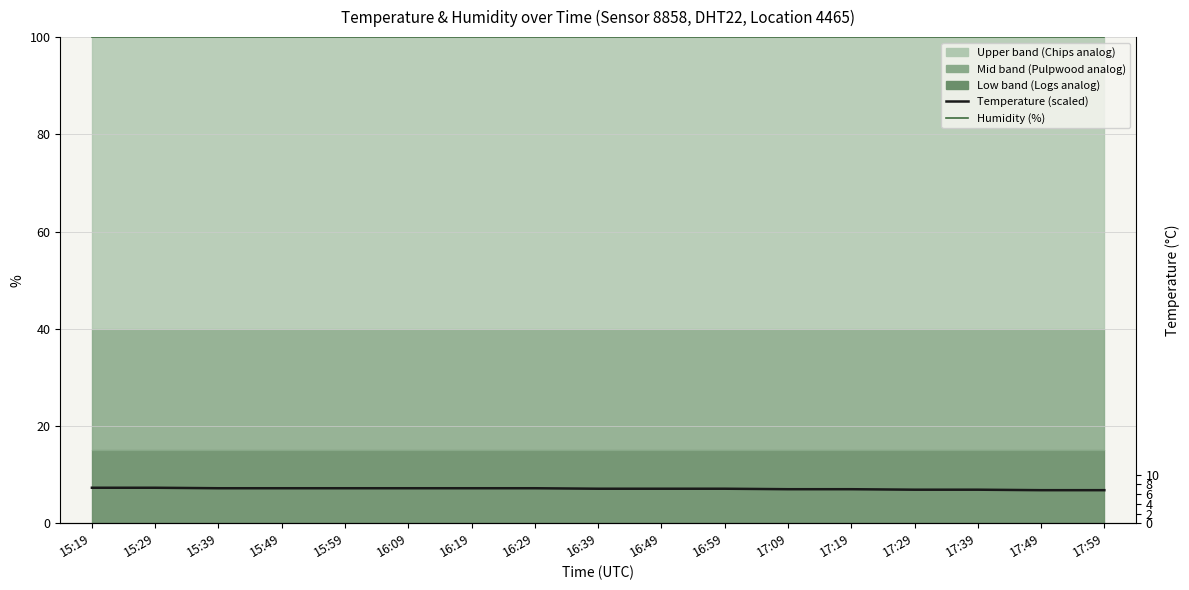

What is the sum of all Humidity (%) values?

1700.0